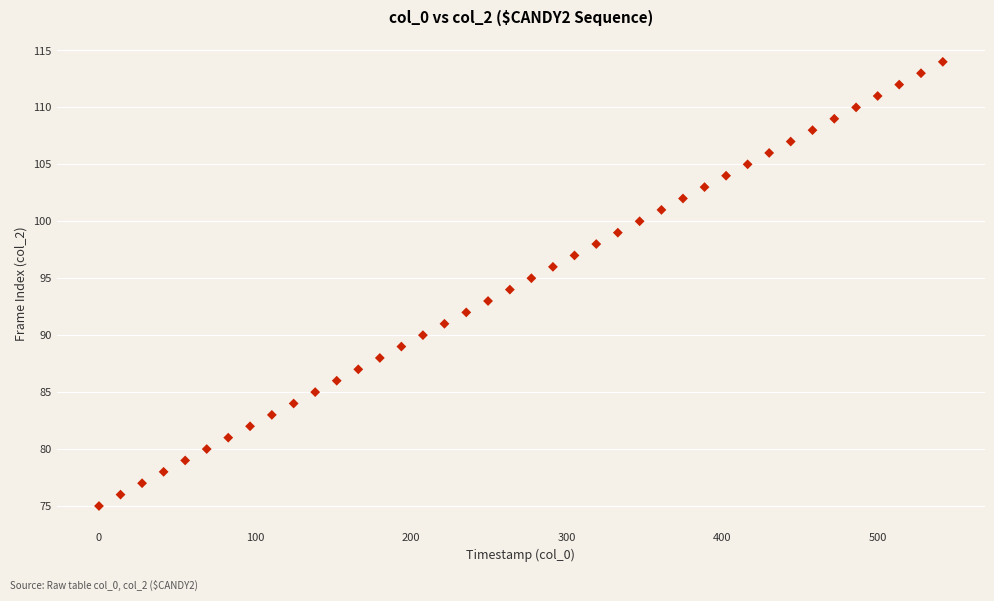

What is the range of Y values (max minus min)?

39